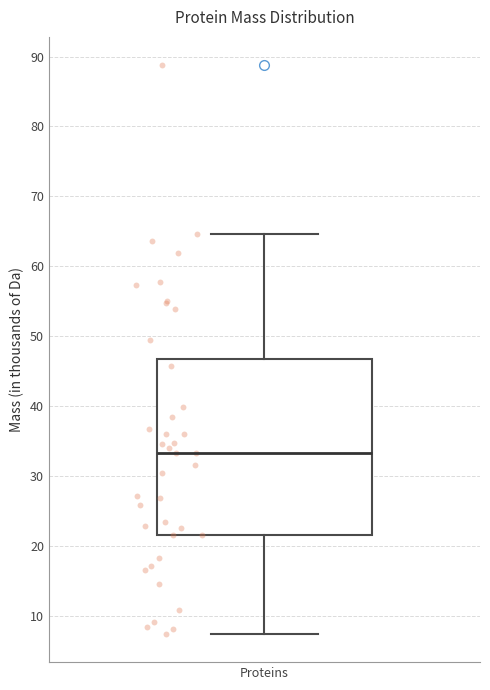

Read this box plot against the y-axis: the position of the median line, the range covered by the box, and the ends of both whiskers. The values are not printed on the chart, so give them approximately, as read against the axis.

median 33, box 22 to 47, whiskers 8 to 65